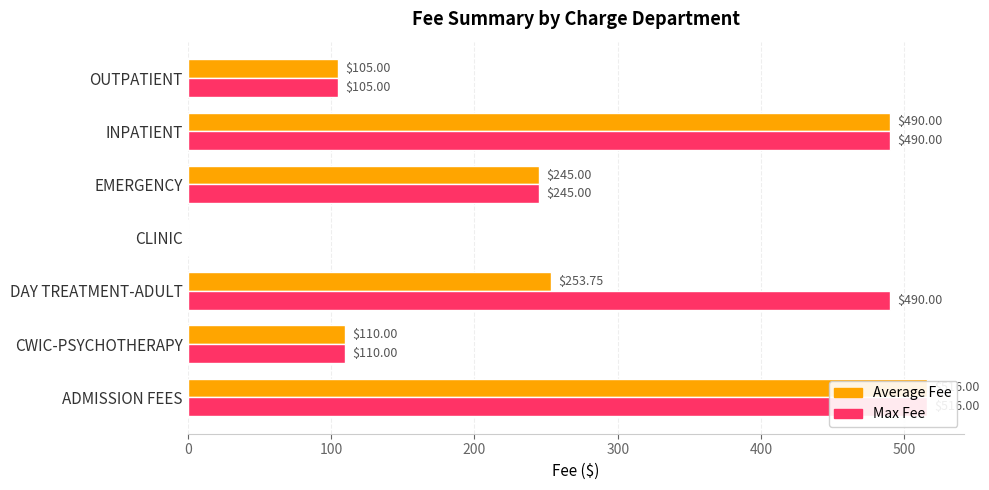

List the series in order of their overall mean, lowest first.

Average Fee, Max Fee